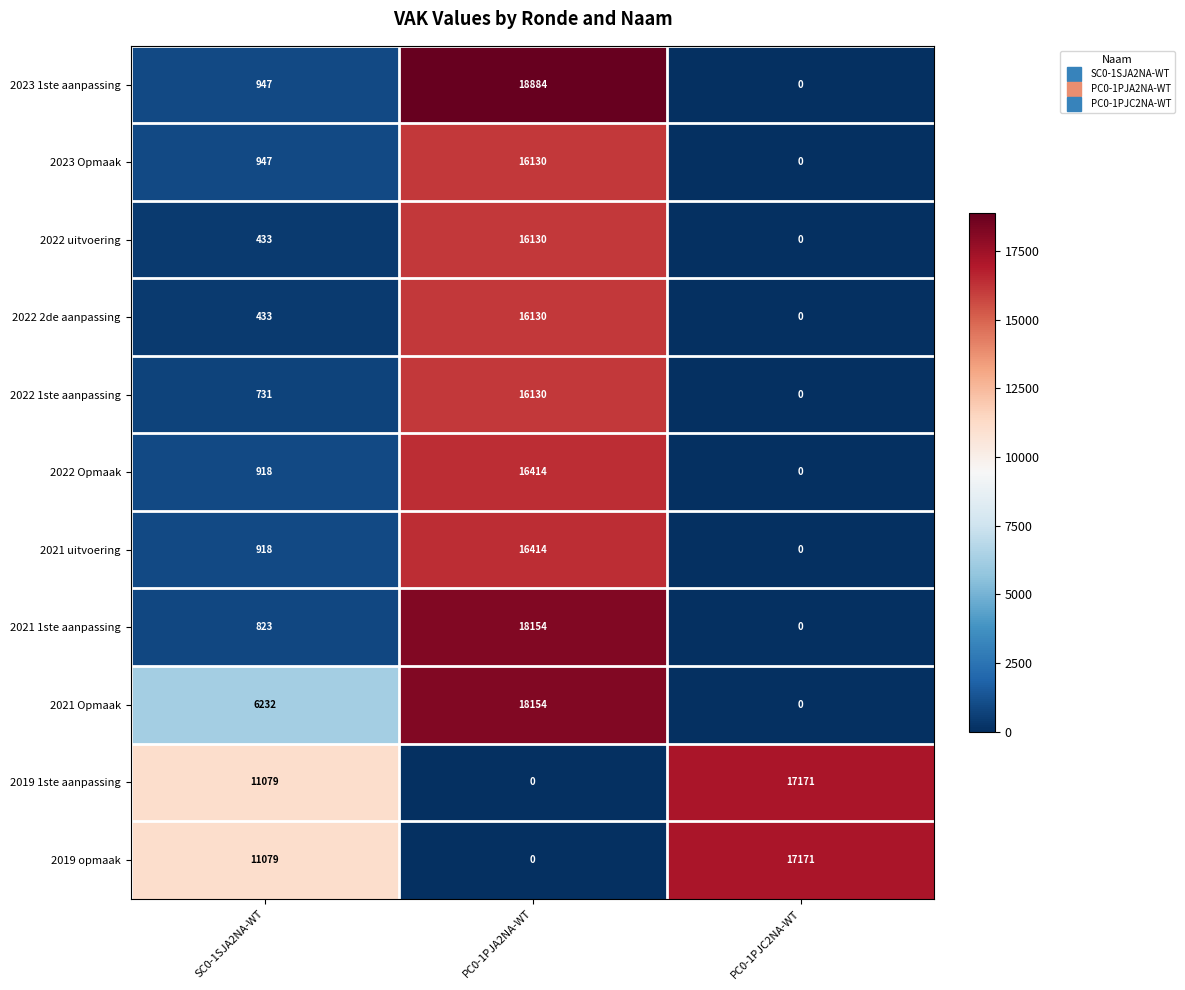

What is the approximate value of 2019 1ste aanpassing at SC0-1SJA2NA-WT, to the nearest 100?

11100